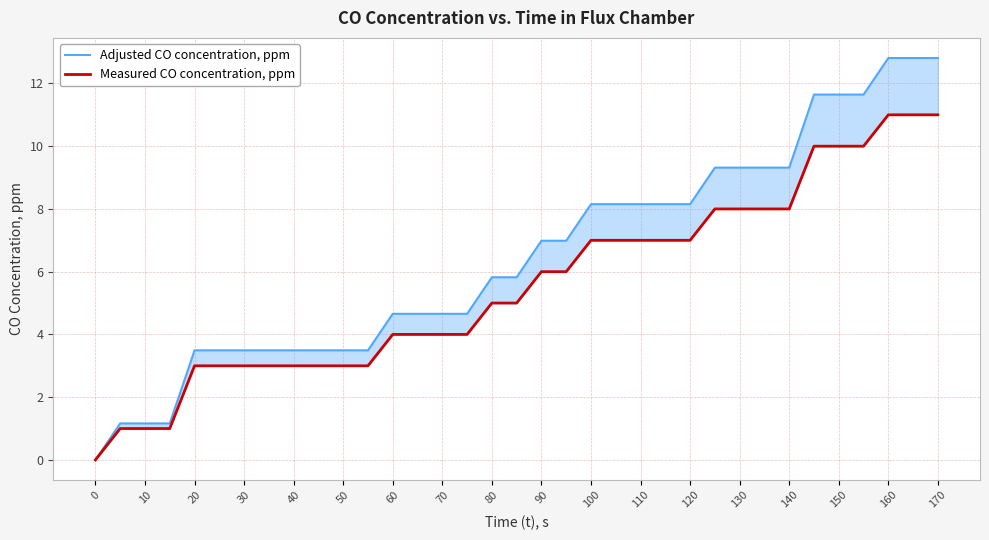

True or false: Measured CO concentration, ppm has a value of 5.7 at 0.

False